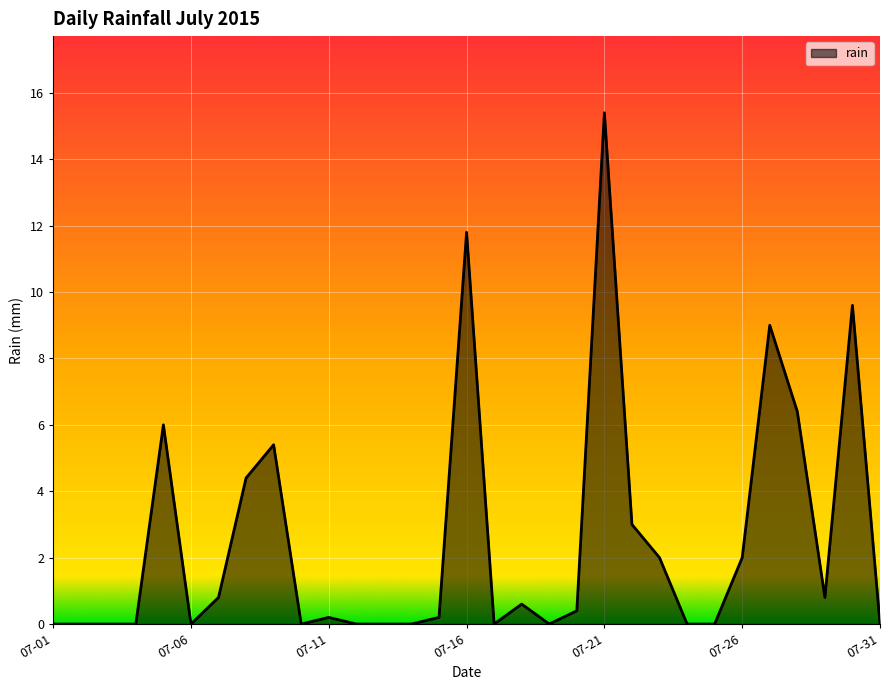

Reading left to right, what are all the values shown in this chart?

0.0	0.0	0.0	0.0	6.0	0.0	0.8	4.4	5.4	0.0	0.2	0.0	0.0	0.0	0.2	11.8	0.0	0.6	0.0	0.4	15.4	3.0	2.0	0.0	0.0	2.0	9.0	6.4	0.8	9.6	0.0